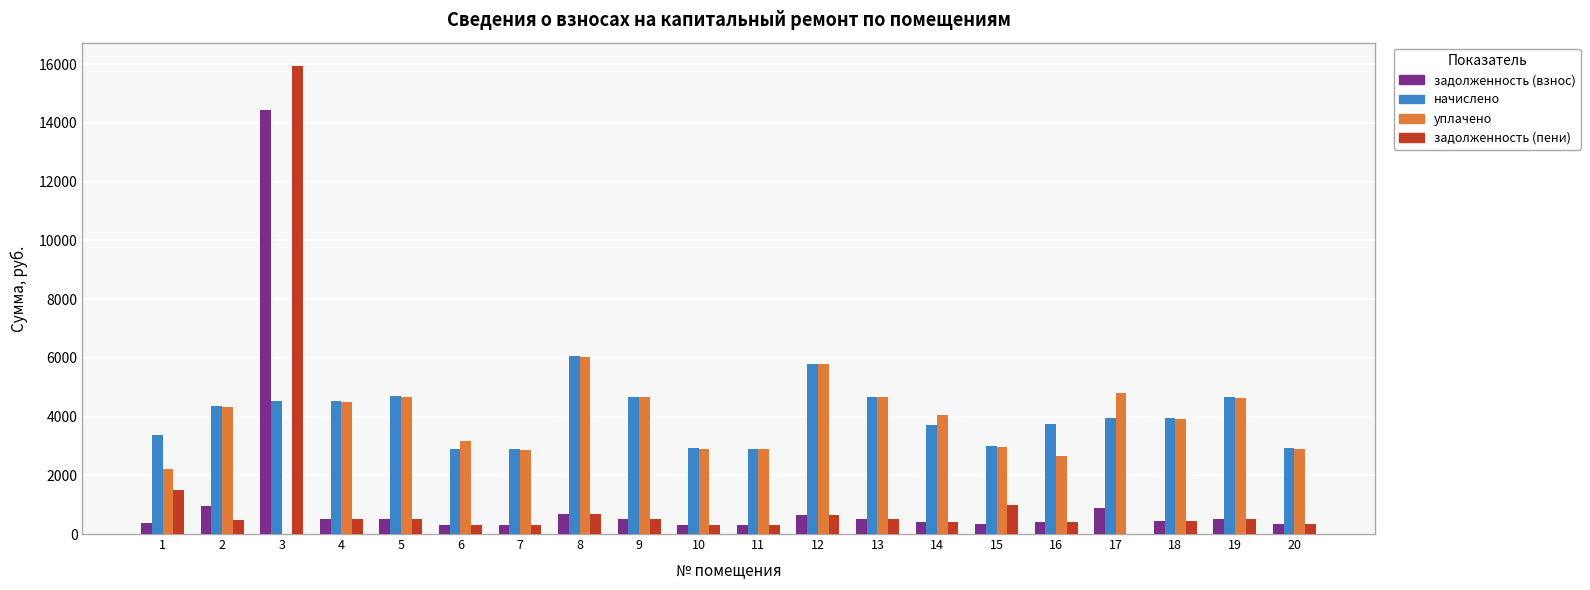

Where is начислено nearest to the value 4468?

3